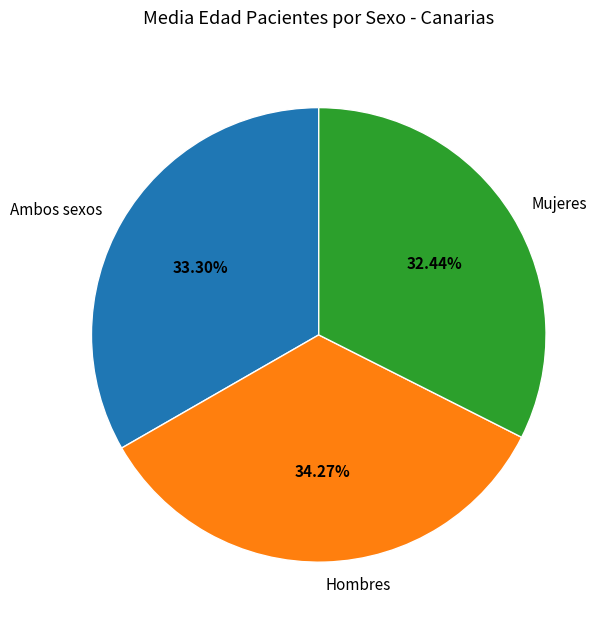

Does Hombres represent more than half of the total?

No